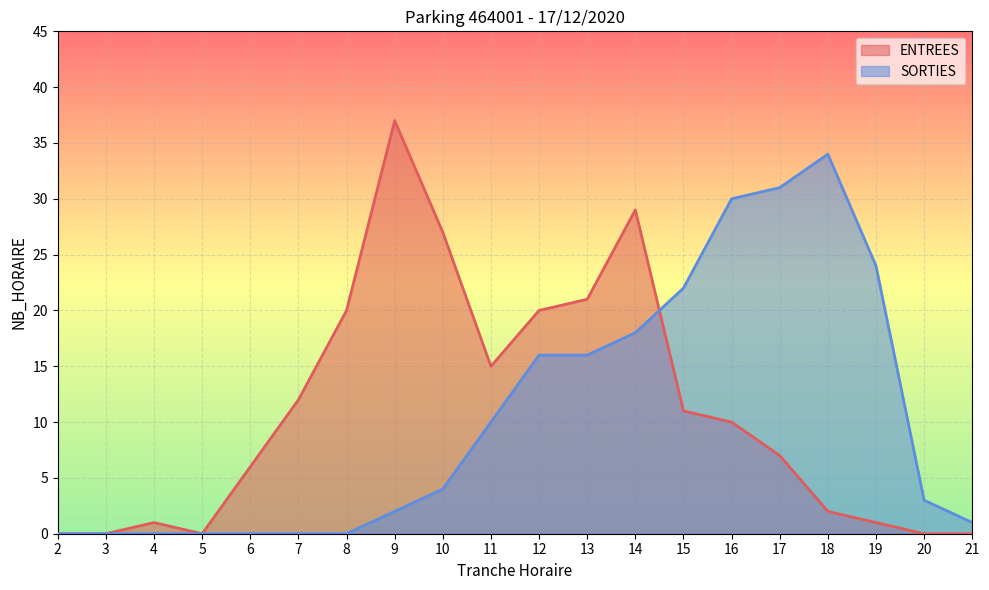

Where is the first local maximum for ENTREES?

4